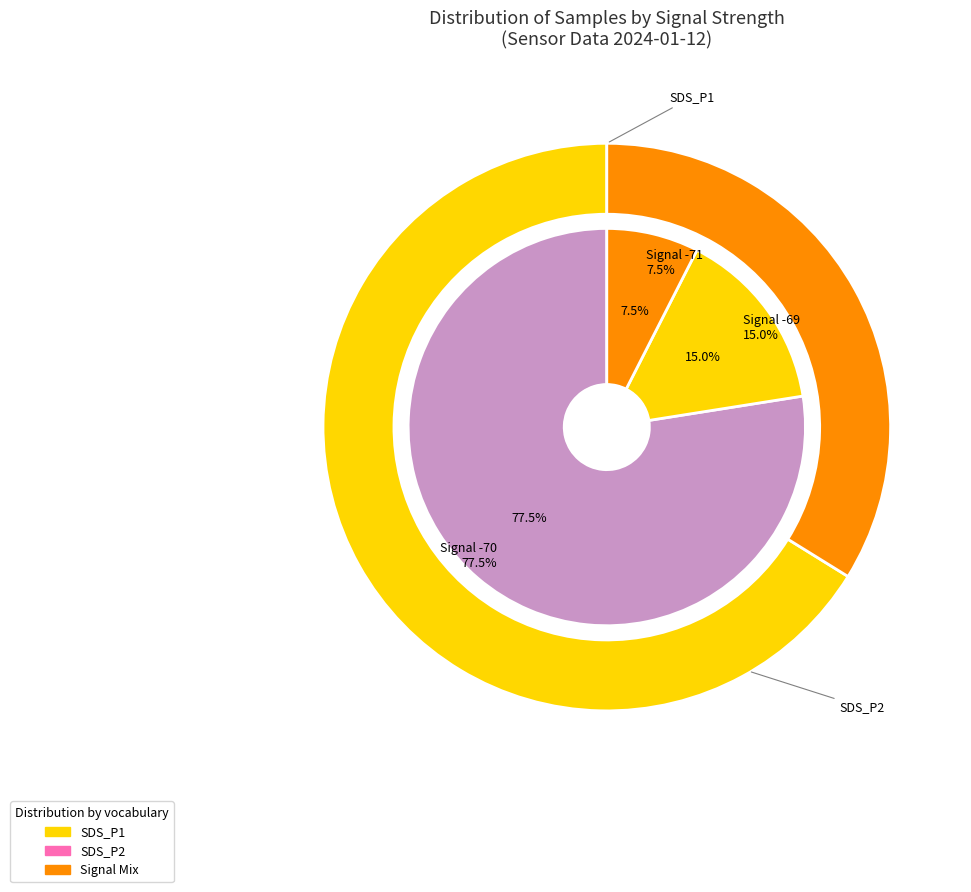

True or false: 21 accounts for 1% of the total.

False